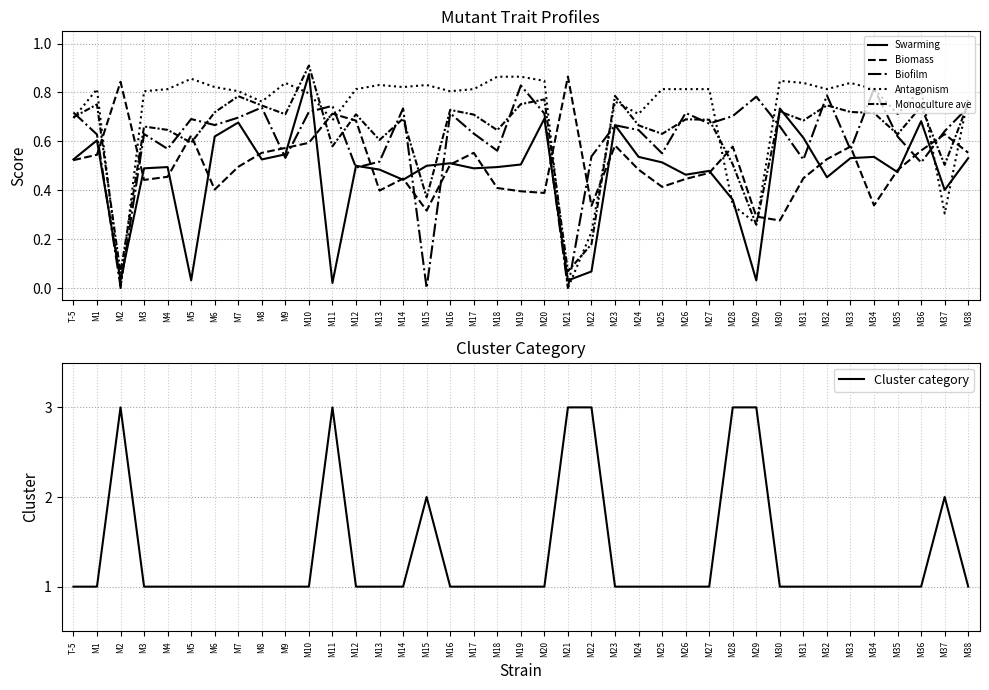

Which category has the lowest value across all series?

M15